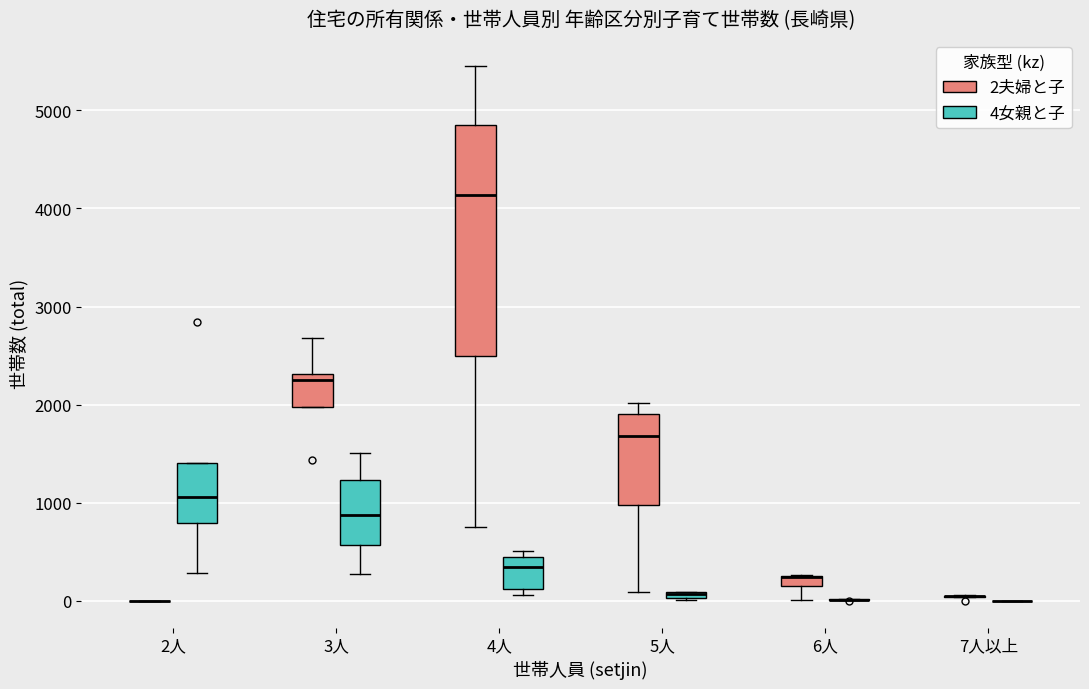

Where does the lower whisker of the box for 5人 (2夫婦と子) end on the y-axis? The values are not printed on the chart, so give them approximately, as read against the axis.

100